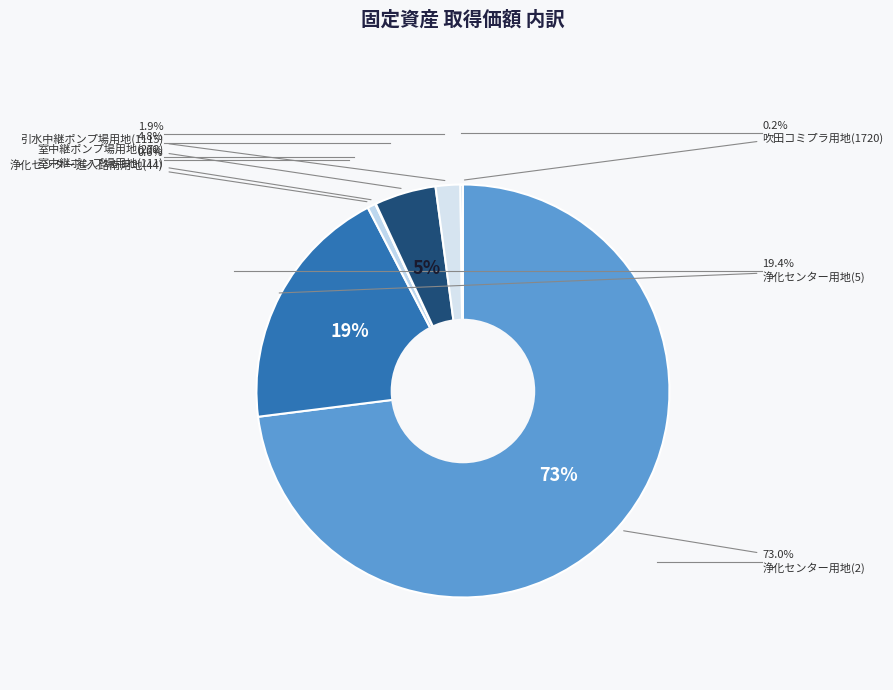

Does 2 represent more than half of the total?

Yes